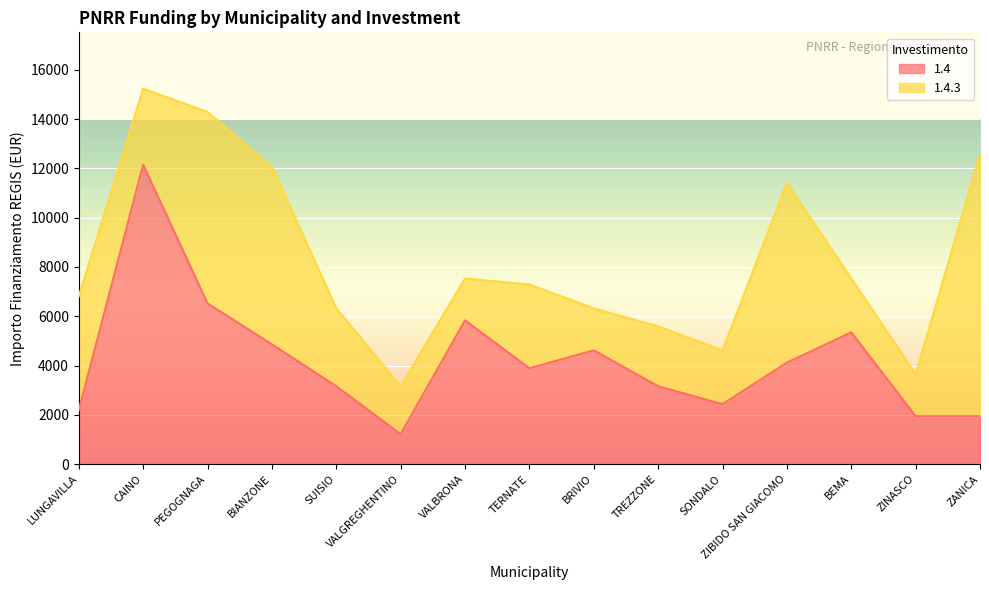

Where does the data first go above 3888?

CAINO